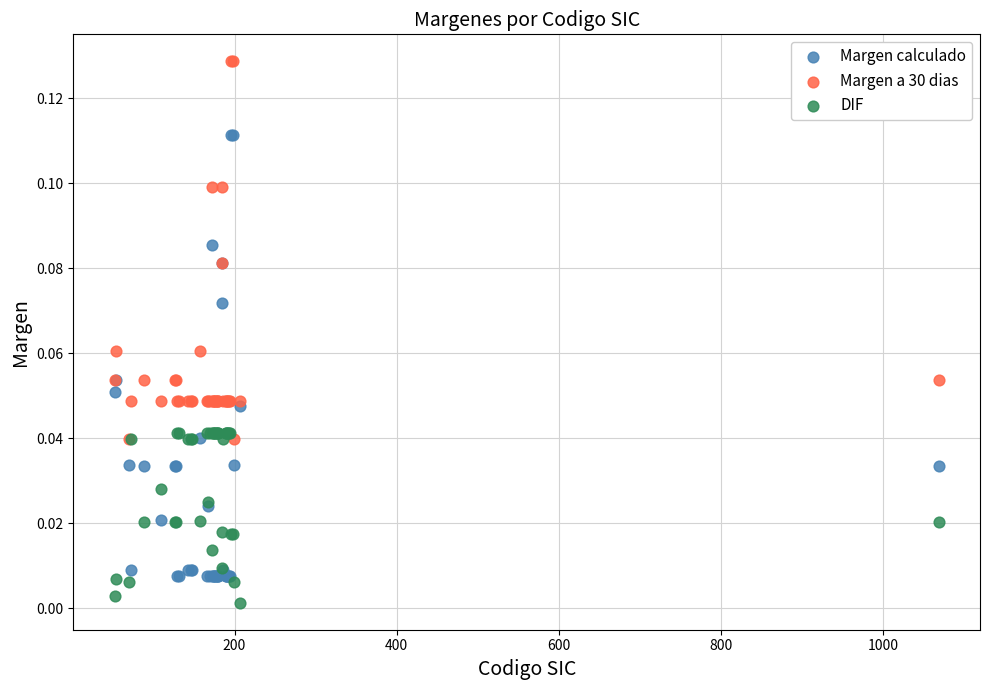

Which series contains the highest Y value?

Margen a 30 dias